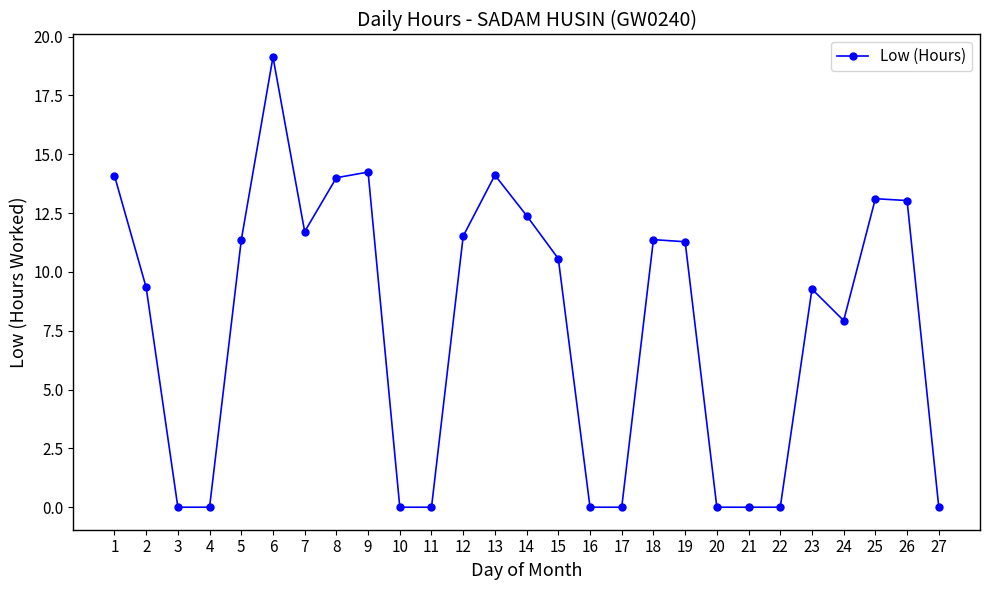

What is the sum of all values?

208.4